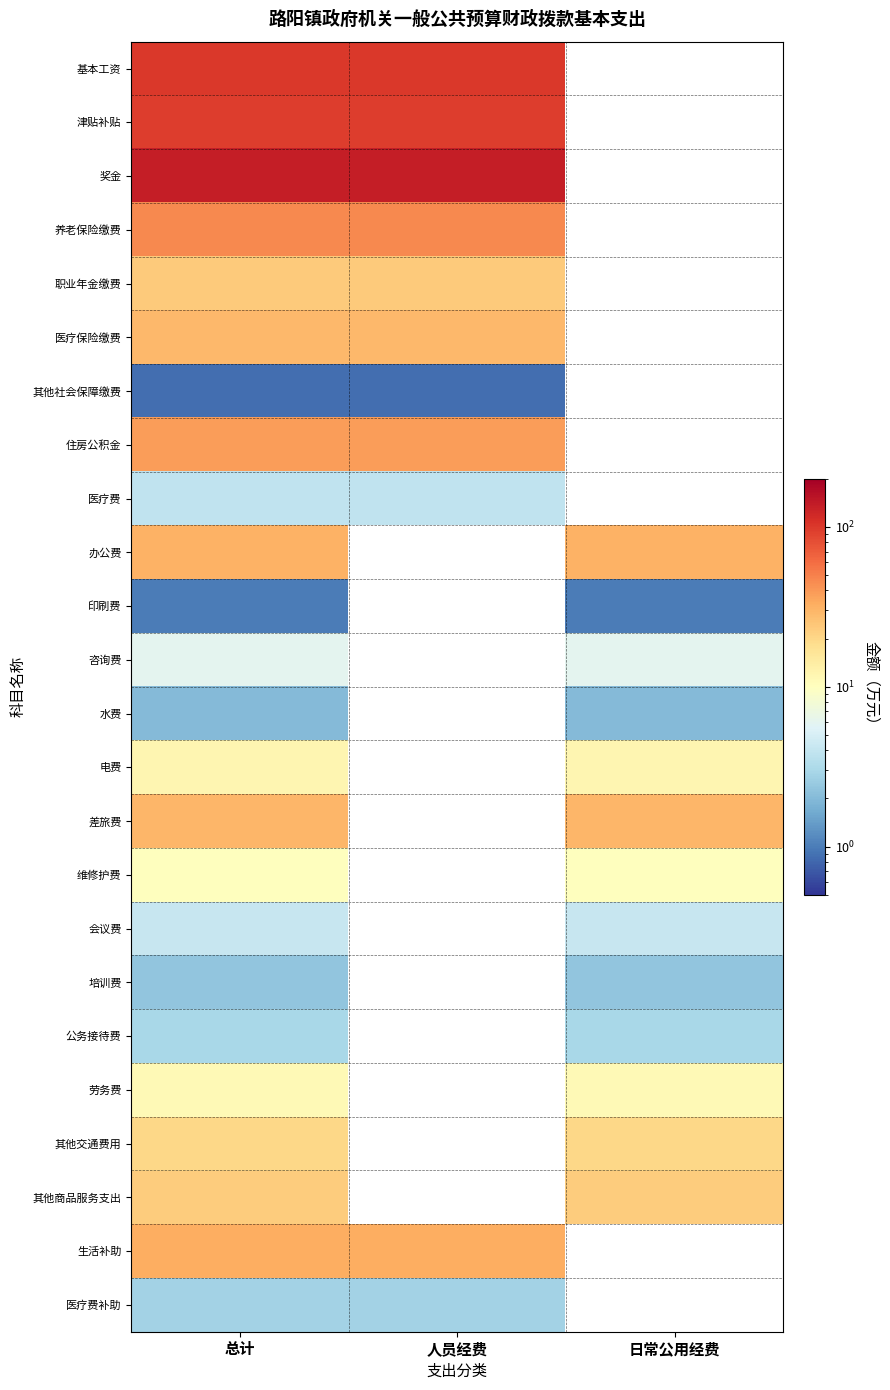

What is the spread (max minus min) of values at 人员经费?

134.5